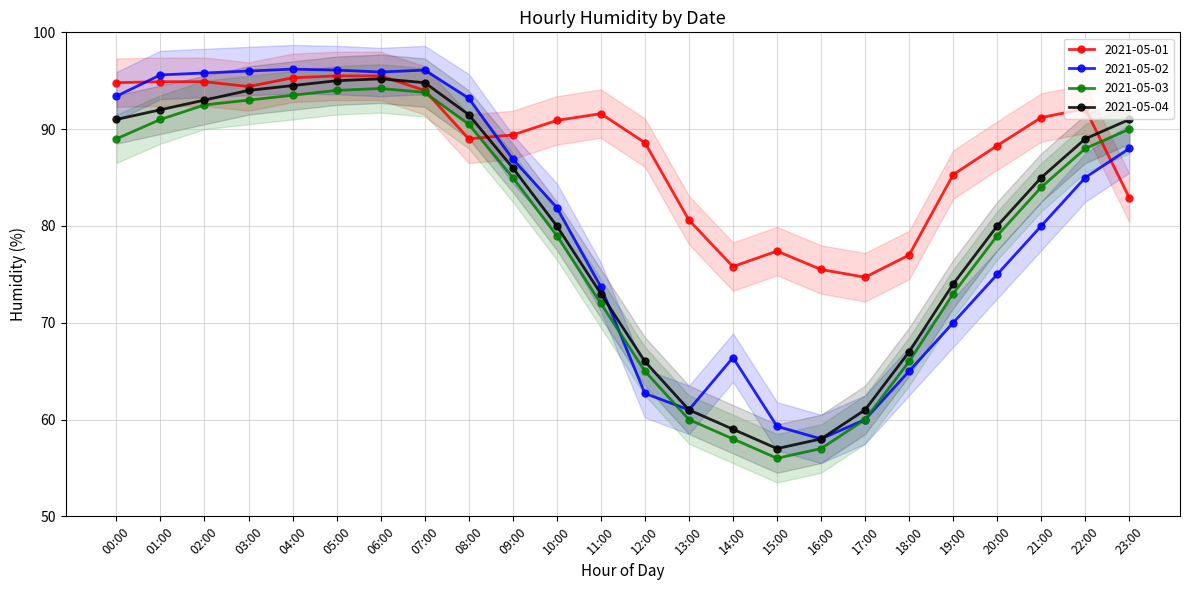

Reading left to right, transcribe all the data shown in this chart.

2021-05-01: 94.8	94.9	94.9	94.4	95.3	95.5	95.5	94.0	89.0	89.4	90.9	91.6	88.6	80.6	75.8	77.4	75.5	74.7	77.0	85.3	88.3	91.2	92.1	82.9
2021-05-02: 93.4	95.6	95.8	96.0	96.2	96.1	95.9	96.1	93.2	86.9	81.9	73.7	62.7	61.0	66.4	59.3	58.0	60.0	65.0	70.0	75.0	80.0	85.0	88.0
2021-05-03: 89.0	91.0	92.5	93.0	93.5	94.0	94.2	93.8	90.5	85.0	79.0	72.0	65.0	60.0	58.0	56.0	57.0	60.0	66.0	73.0	79.0	84.0	88.0	90.0
2021-05-04: 91.0	92.0	93.0	94.0	94.5	95.0	95.2	94.8	91.5	86.0	80.0	73.0	66.0	61.0	59.0	57.0	58.0	61.0	67.0	74.0	80.0	85.0	89.0	91.0